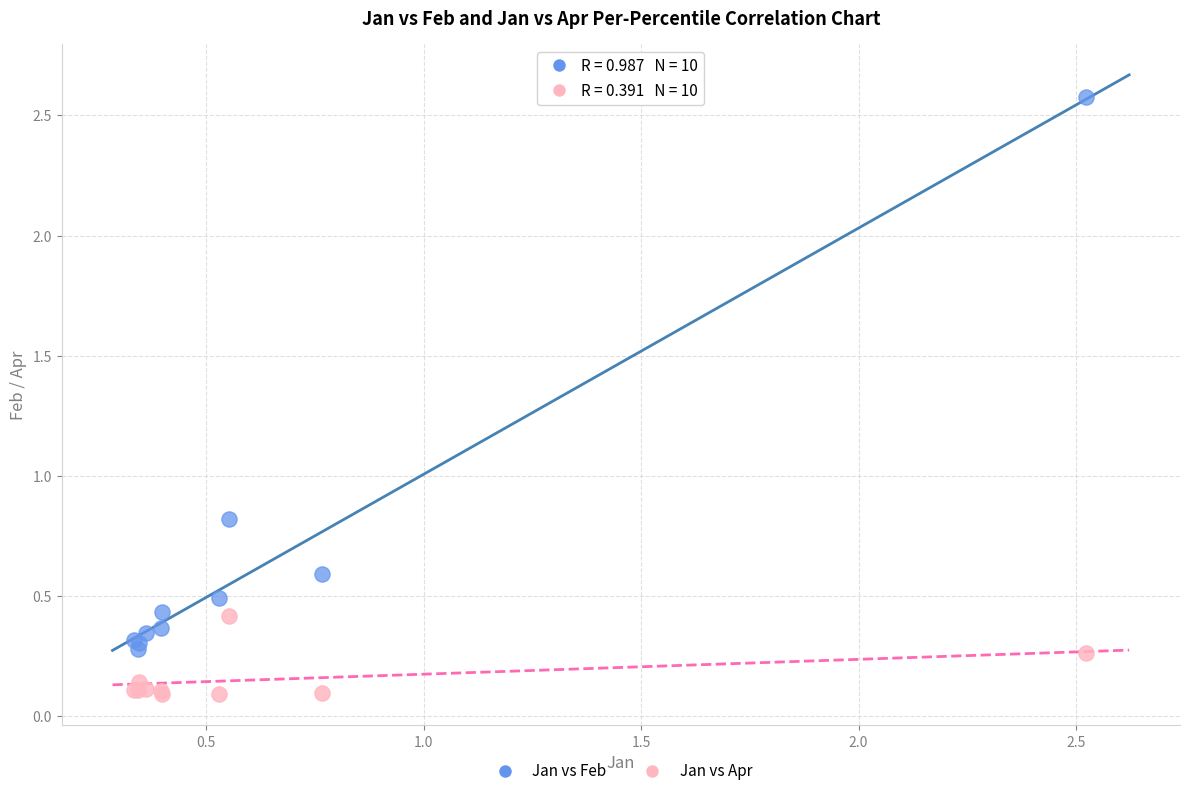

What is the X range (max minus min) for the scatter plot?

2.2